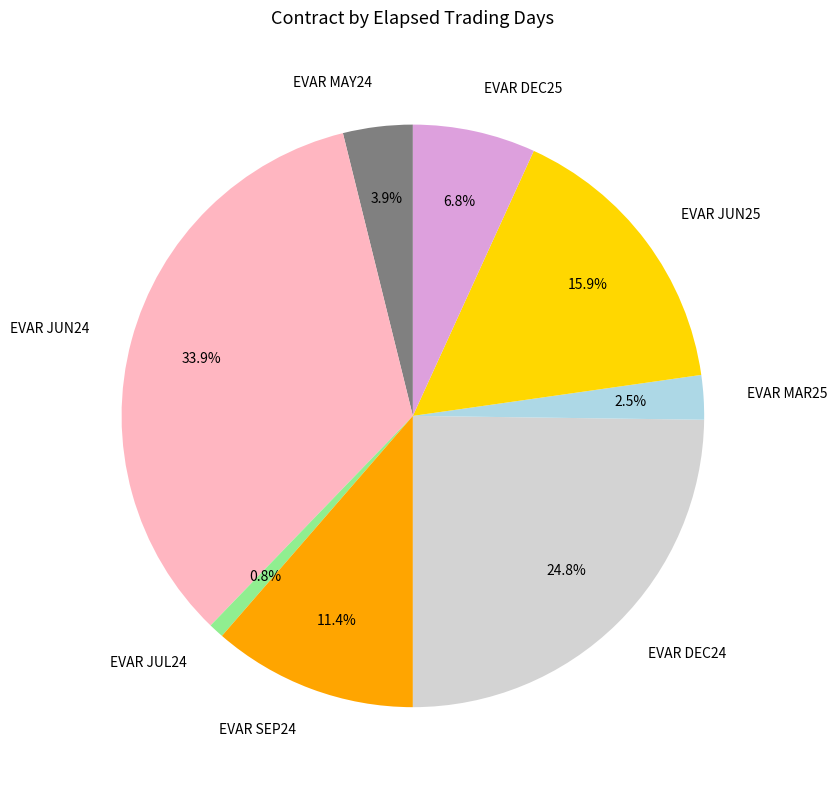

True or false: EVAR SEP24 accounts for 1% of the total.

False